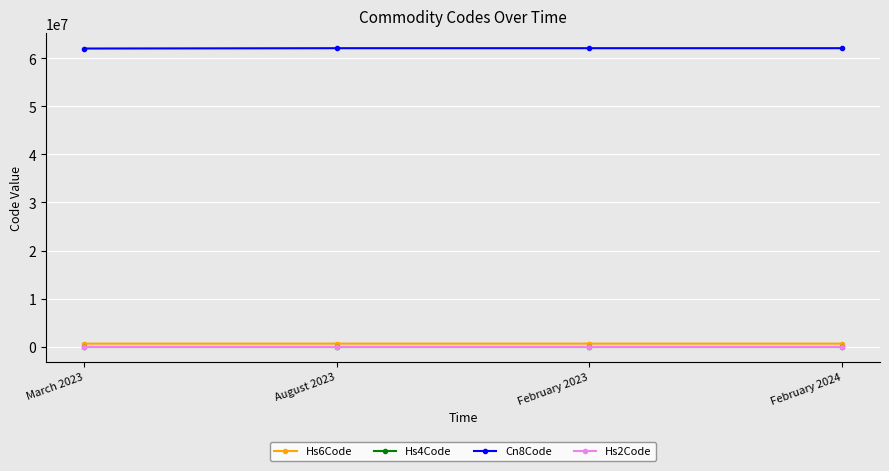

How many lines are shown in the chart?

4